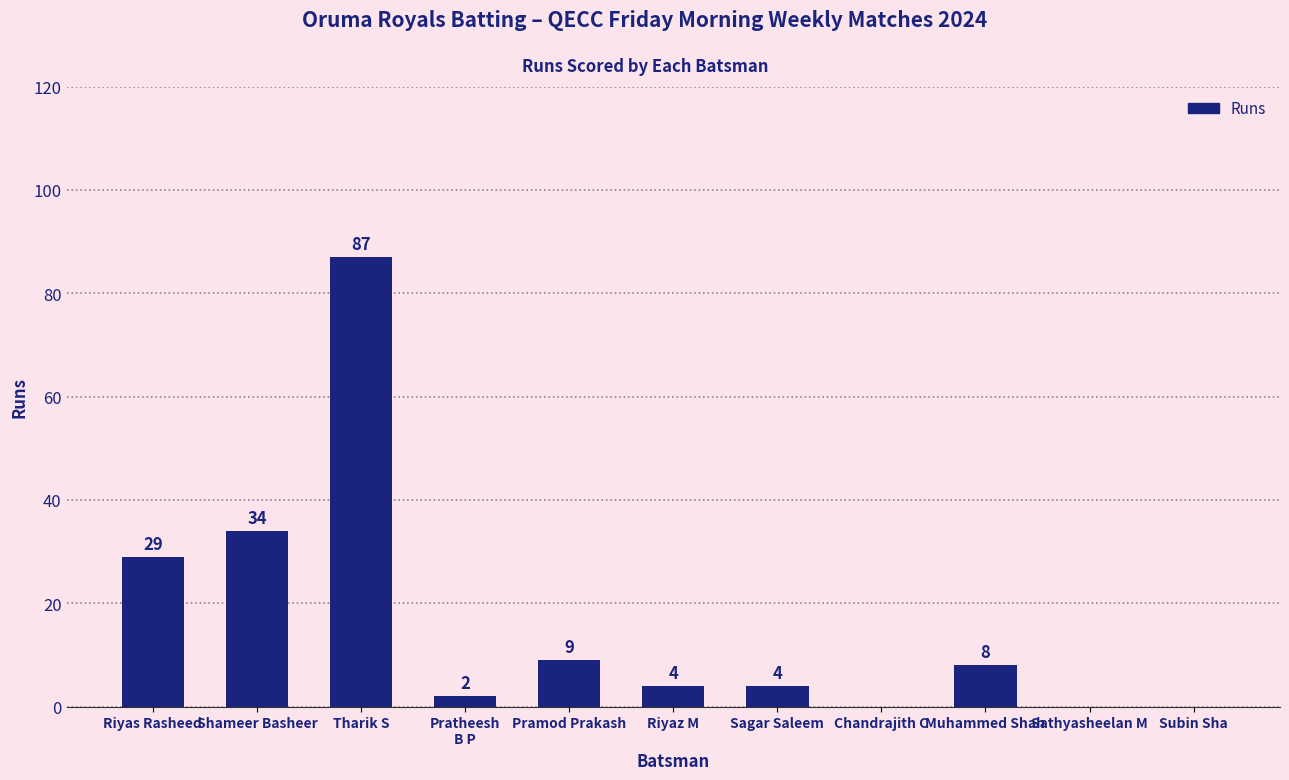

How many values are above zero?

8